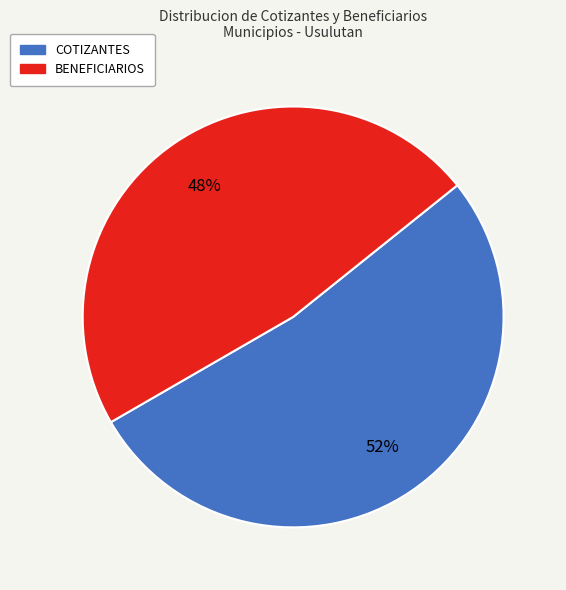

How many segments does this pie chart have?

2